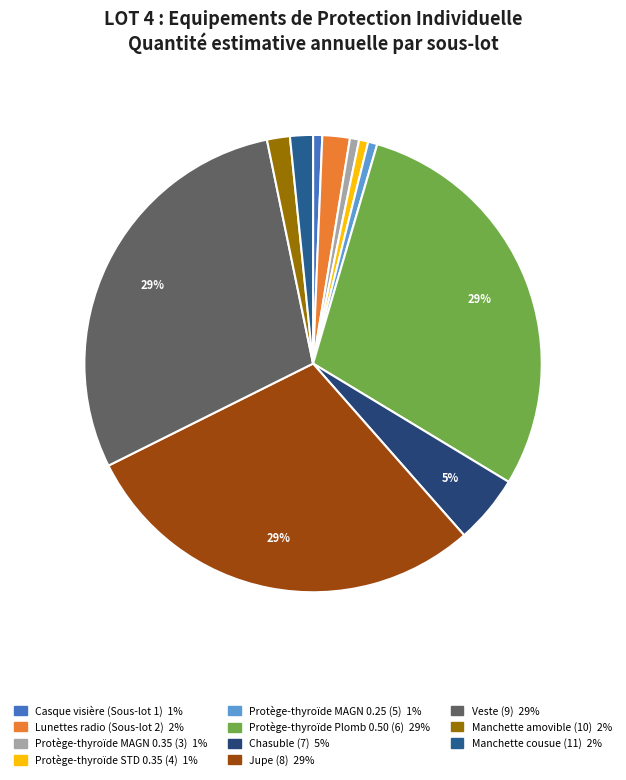

Count the number of slices in the pie.

11